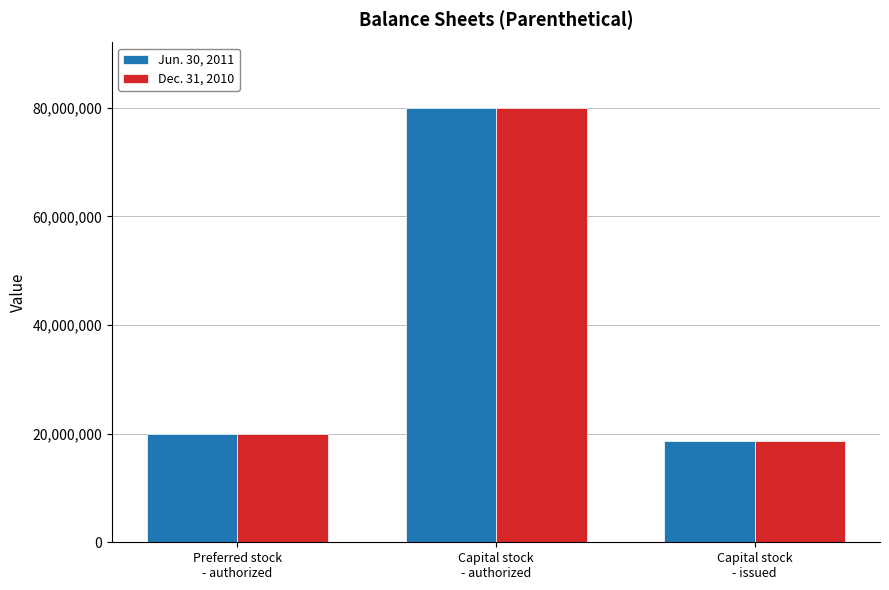

What is the label of the 3rd bar from the right?

Preferred stock
- authorized